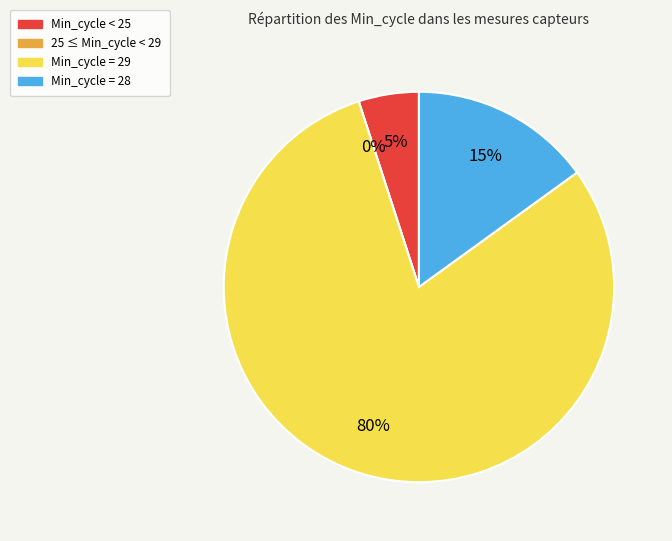

To the nearest percent, what portion does 23 represent?

5%